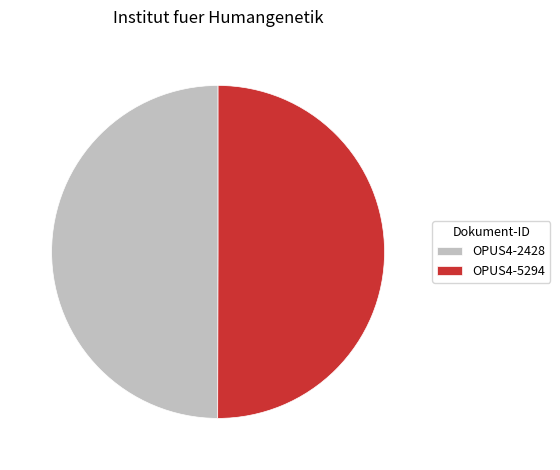

Do OPUS4-2428 and OPUS4-5294 together represent more than half of the pie?

Yes